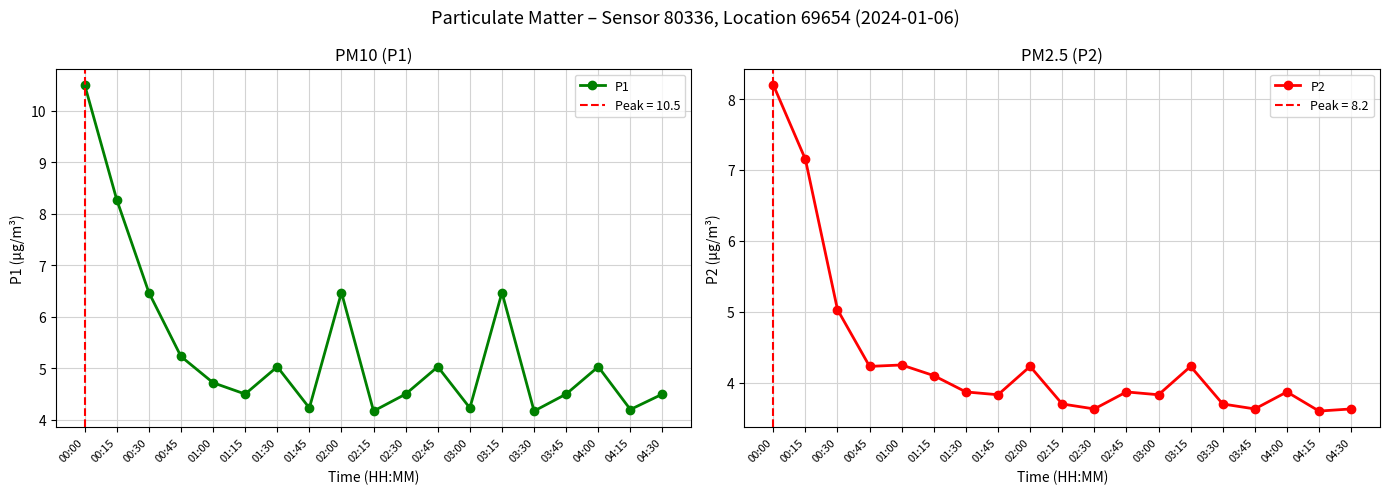

What is the sum of all P2 values?

82.6